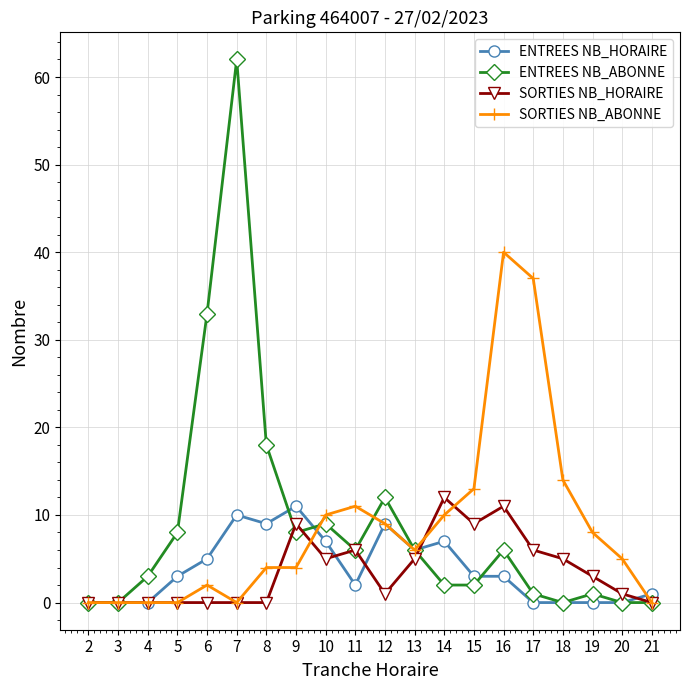

Is it true that SORTIES NB_HORAIRE equals -6 at 7?

False